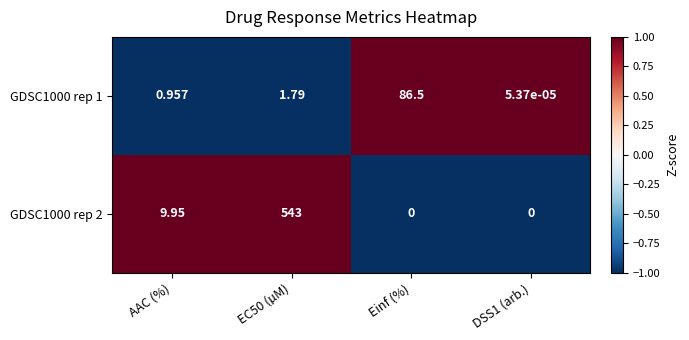

At which label does GDSC1000 rep 1 reach its peak?

Einf (%)